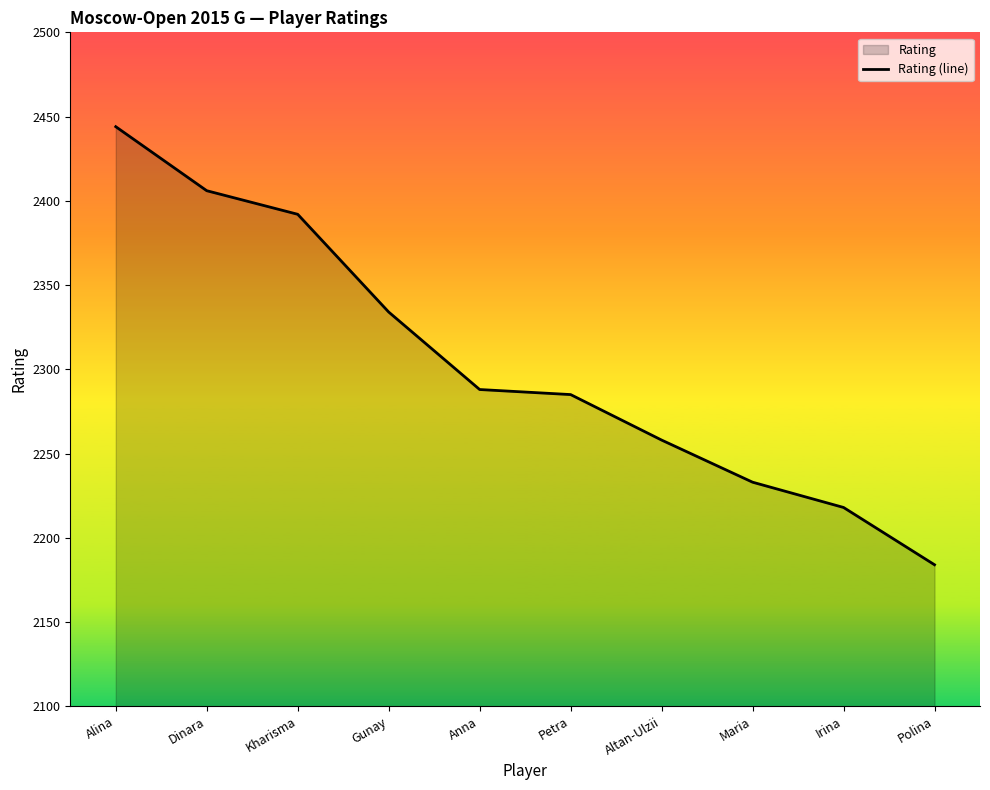

Is it true that the value at Dinara is 3729?

False